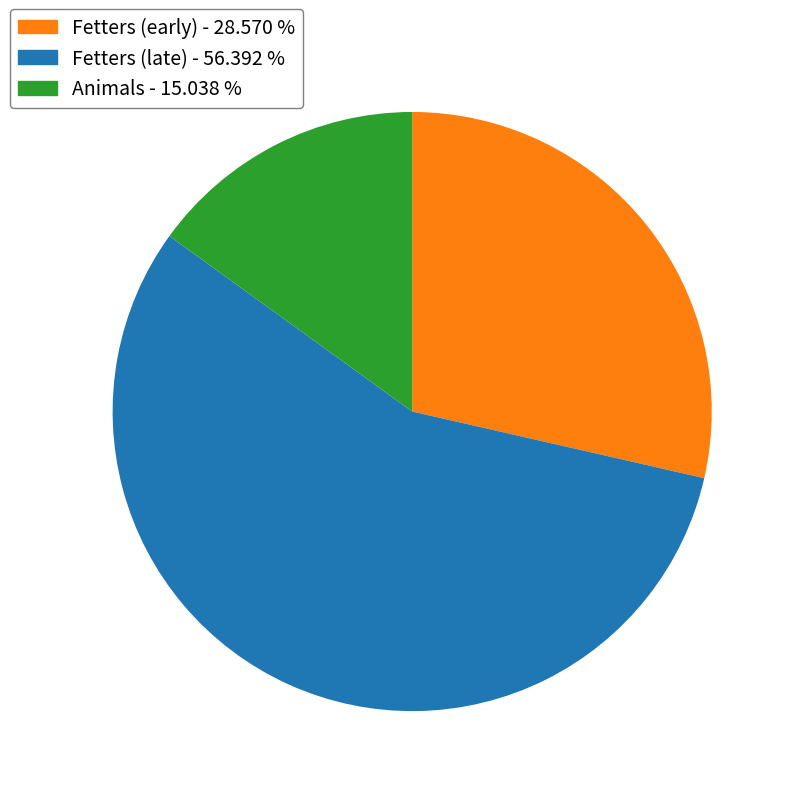

Is there any slice that represents more than half of the pie?

Yes